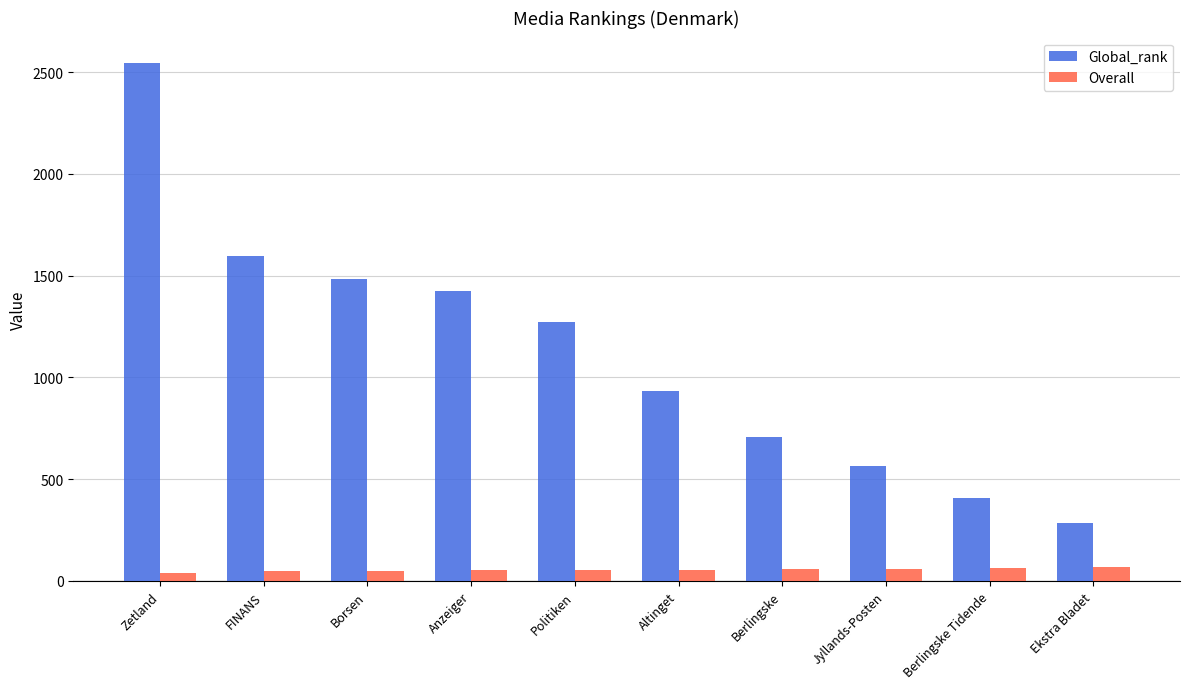

Rank the series by their average value, from highest to lowest.

Global_rank, Overall